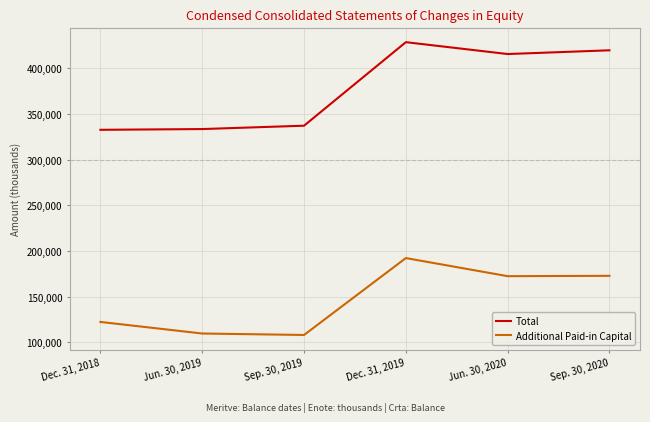

What is the greatest value displayed?

428819